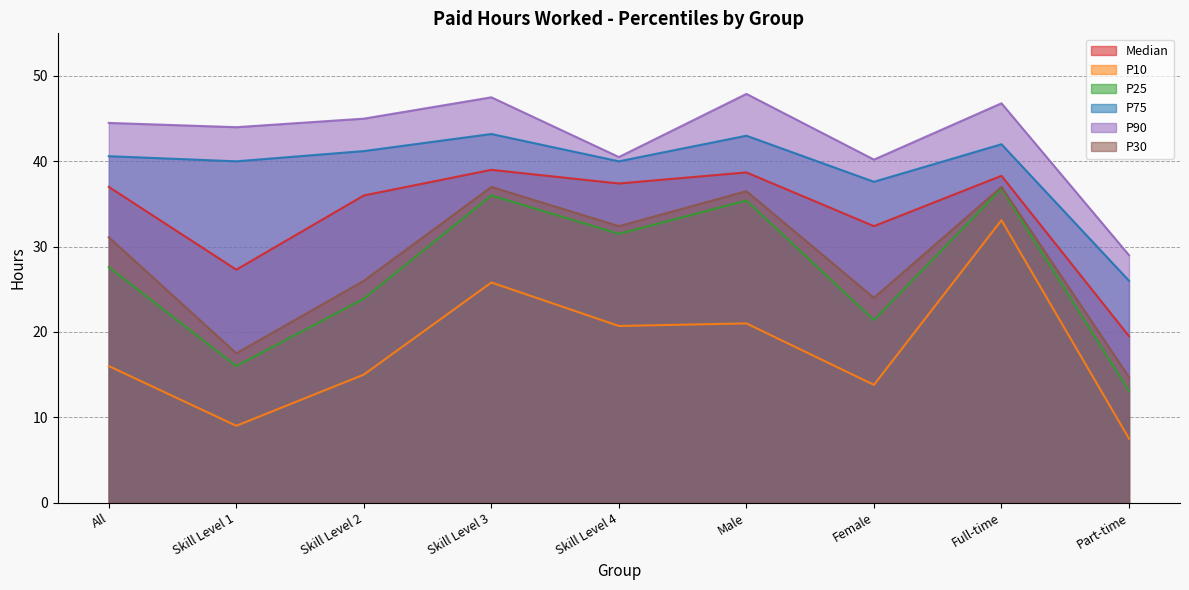

At Male, list the series in order from smallest to largest.

P10, P25, P30, Median, P75, P90